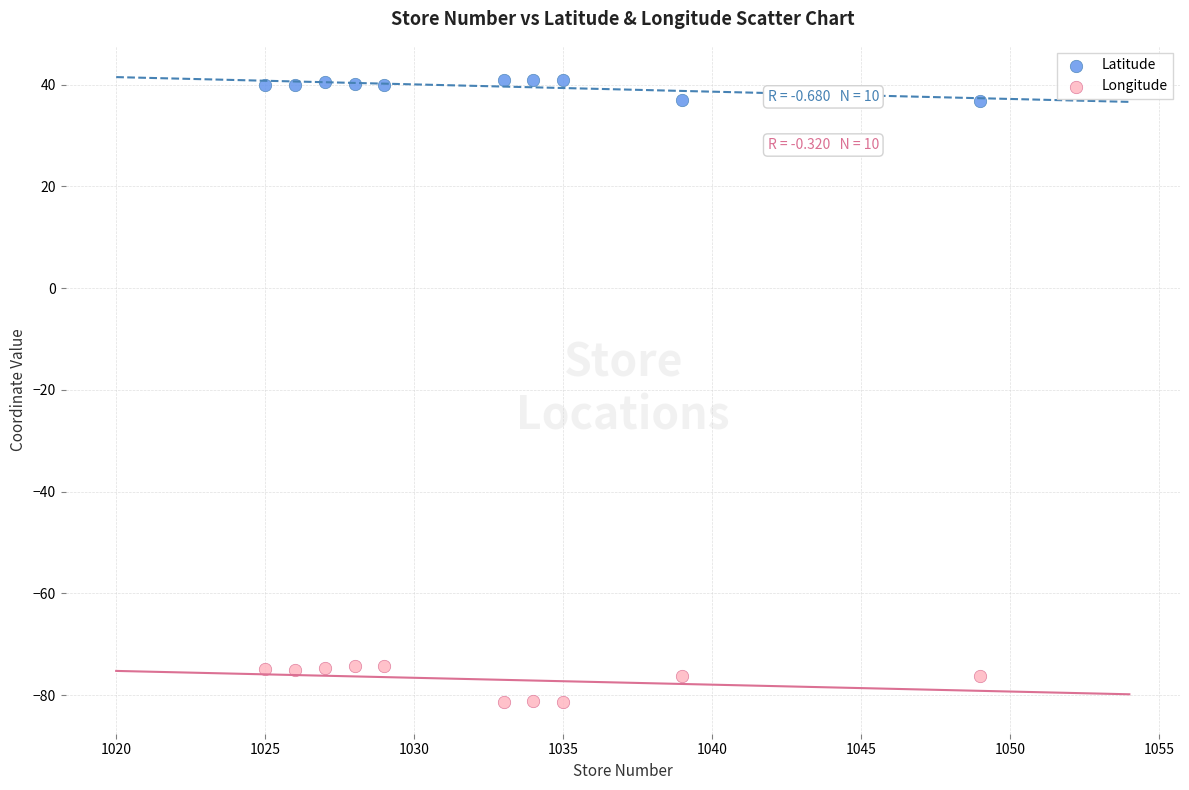

Across all data points, what is the range of X values (max minus min)?

24.0